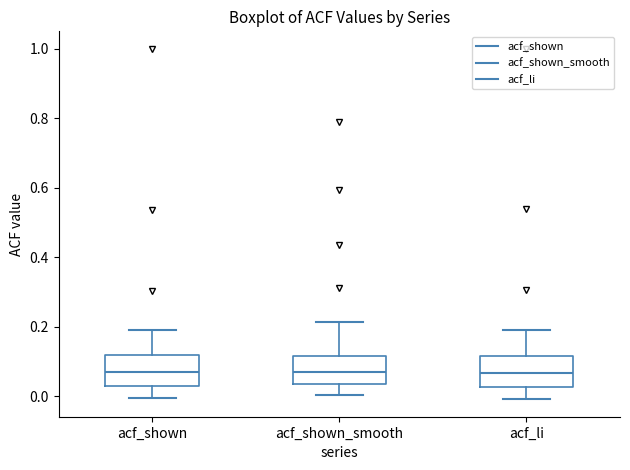

Reading left to right, read every box against the y-axis: the position of its median line, the range the box covers, and the ends of its whiskers. The values are not printed on the chart, so give them approximately, as read against the axis.

acf_shown: median 0.08, box 0.04 to 0.12, whiskers 0.00 to 0.20
acf_shown_smooth: median 0.08, box 0.04 to 0.12, whiskers 0.00 to 0.22
acf_li: median 0.06, box 0.02 to 0.12, whiskers 0.00 to 0.20